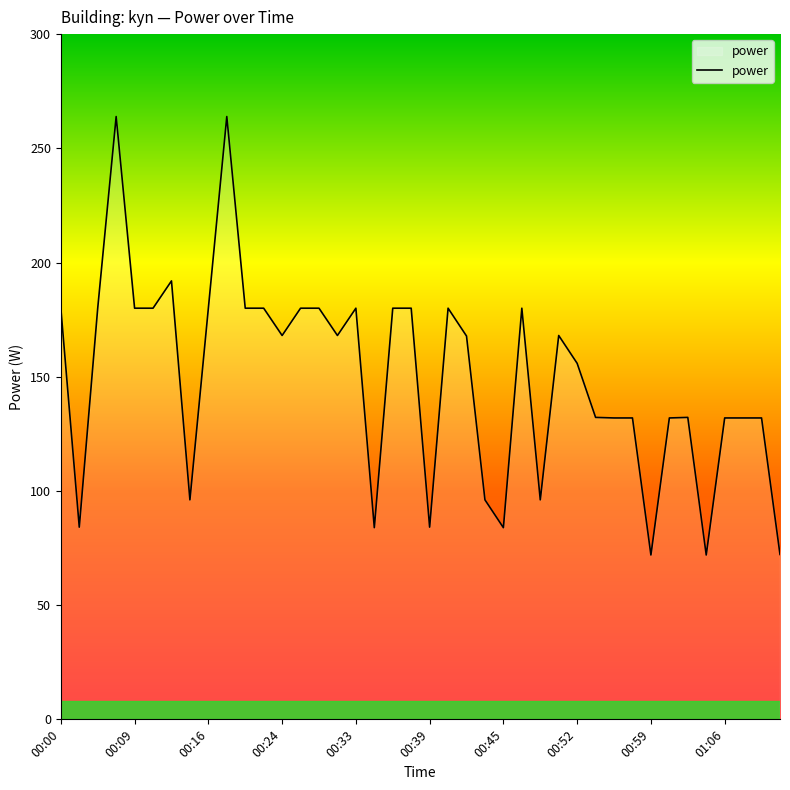

What is the difference between the maximum and minimum values?

192.0